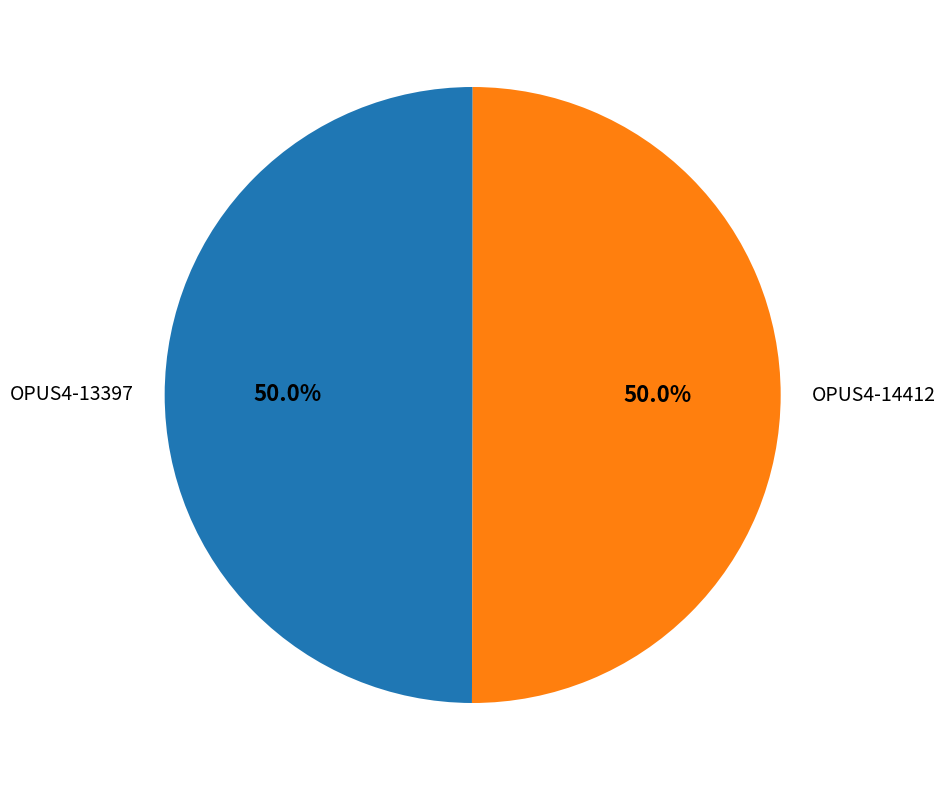

What is the ratio of the value at OPUS4-14412 to the value at OPUS4-13397?

1.0